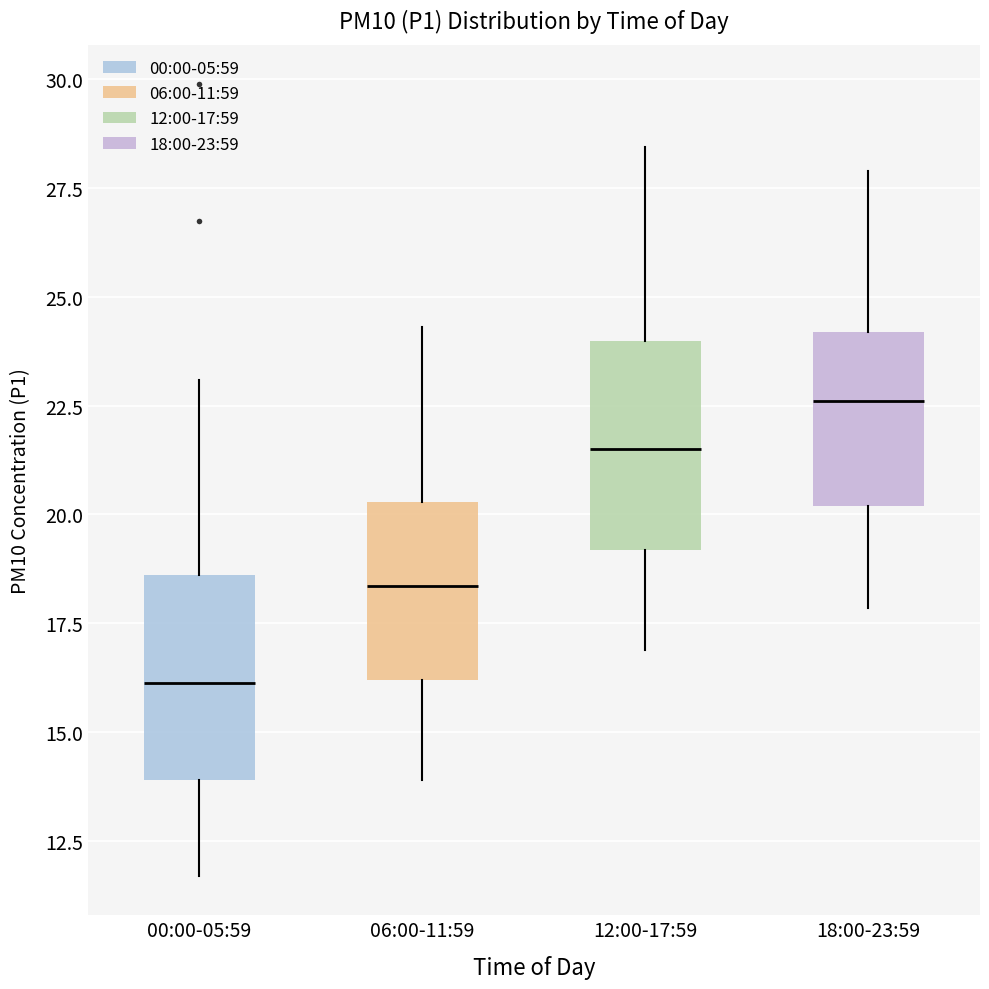

Where is the lower edge of the box for 00:00-05:59 on the y-axis? The values are not printed on the chart, so give them approximately, as read against the axis.

14.0